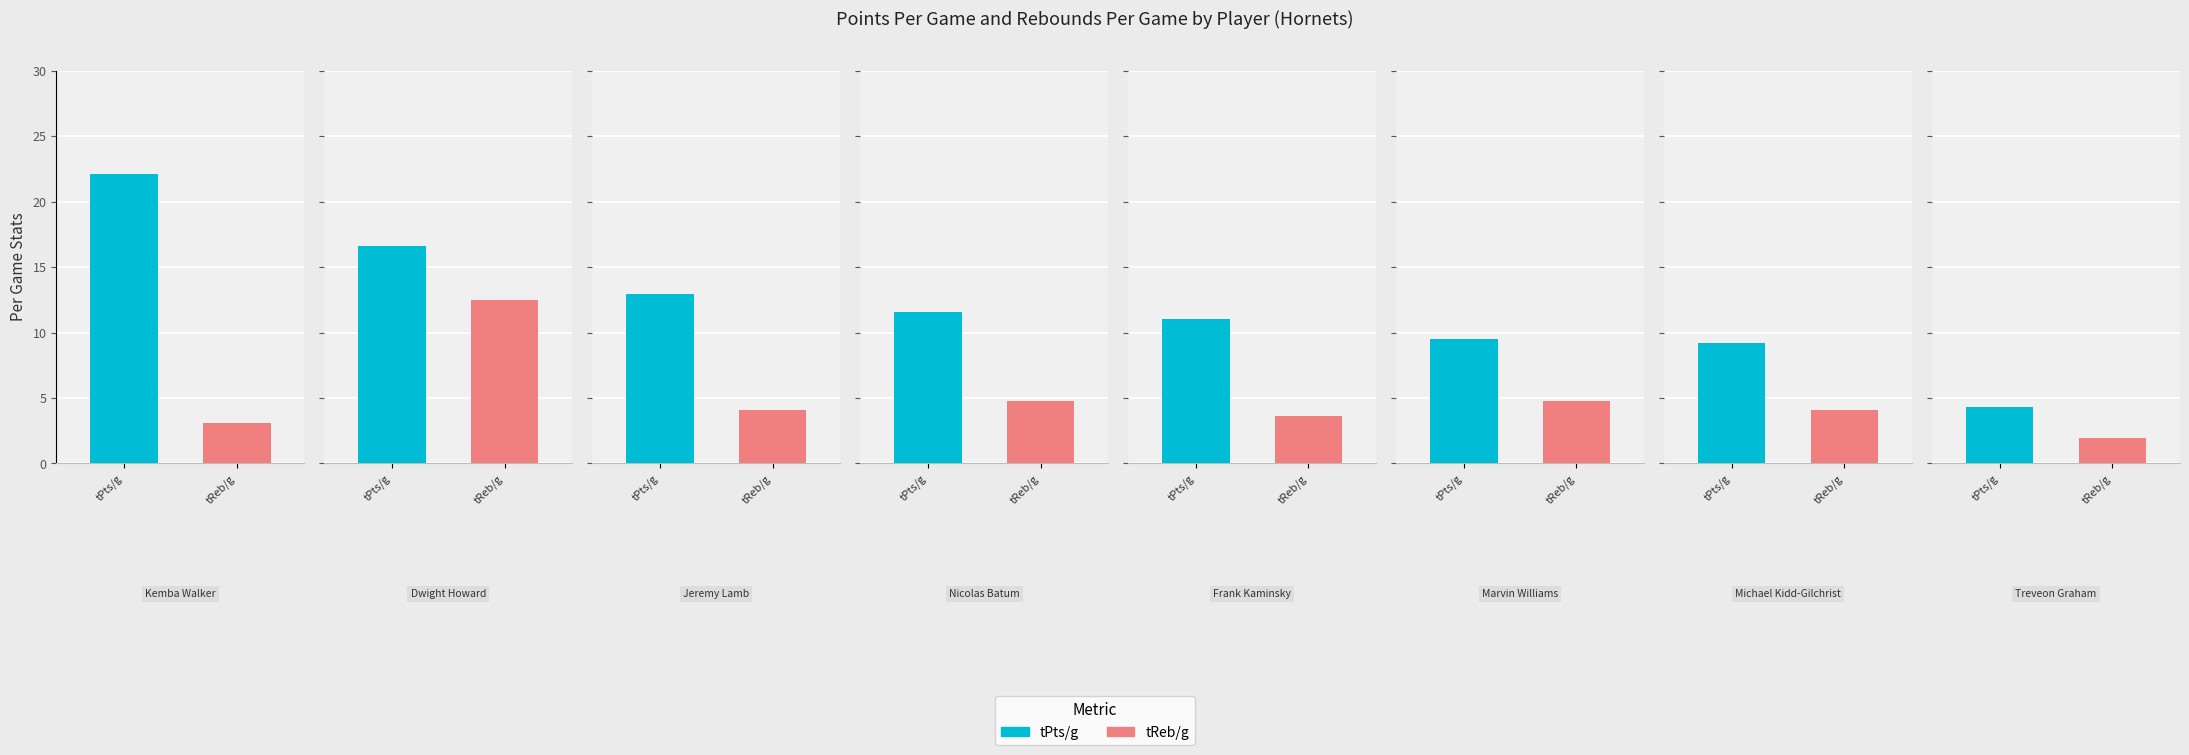

What is the difference between the tReb/g values at Dwight Howard and Nicolas Batum?

7.7